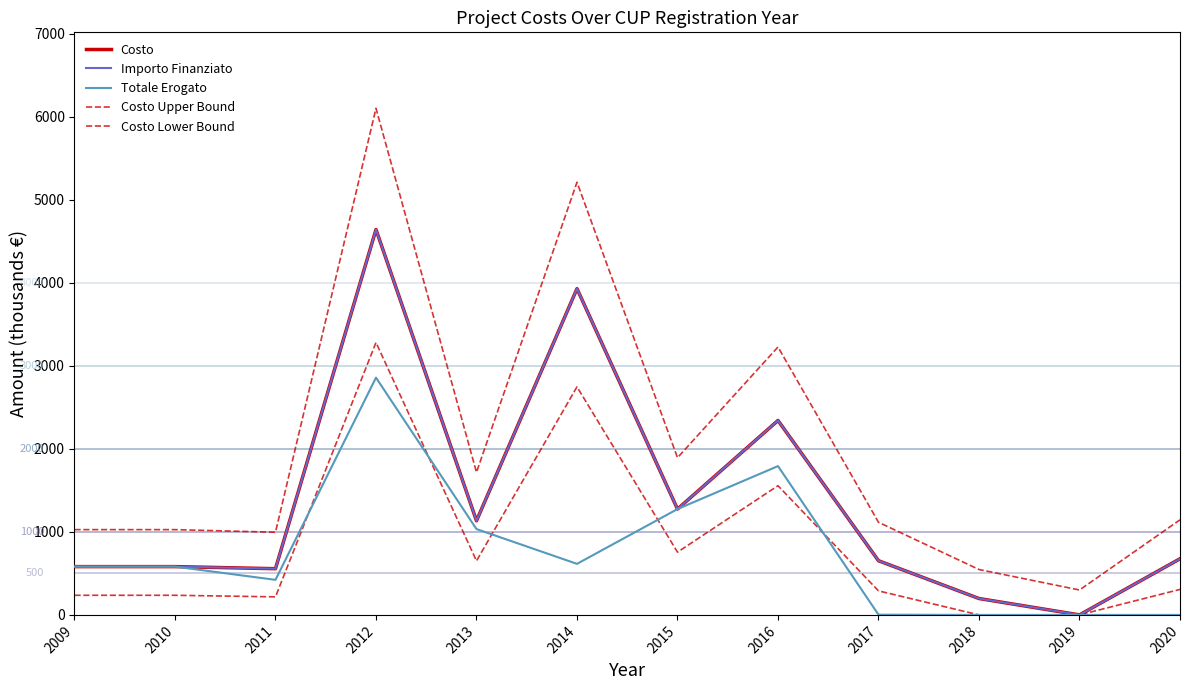

Is this an area chart (filled region under the line)?

No